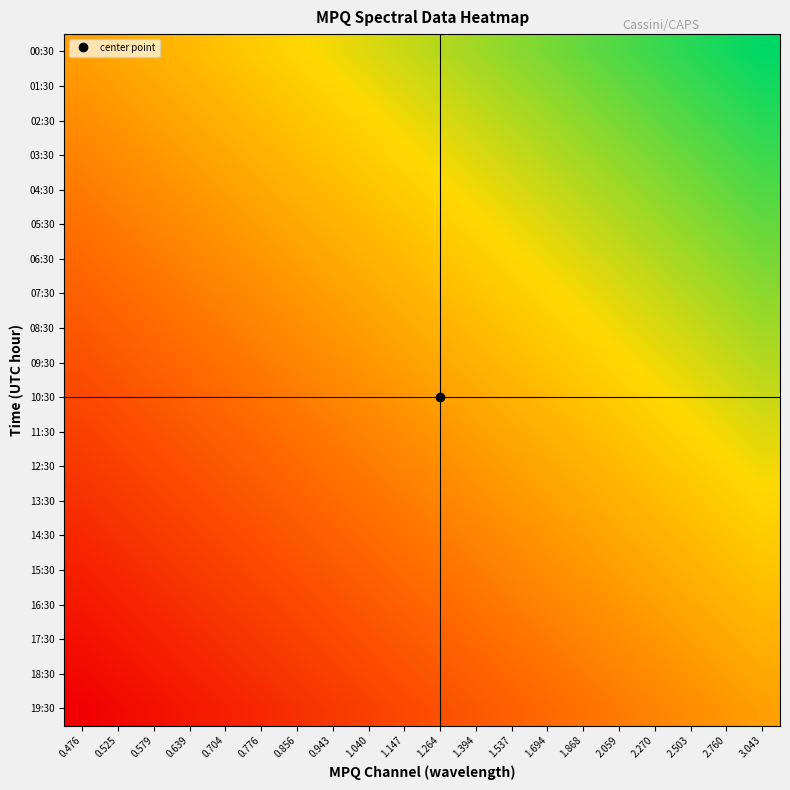

Between 1.694 and 1.537, which is larger?

1.694